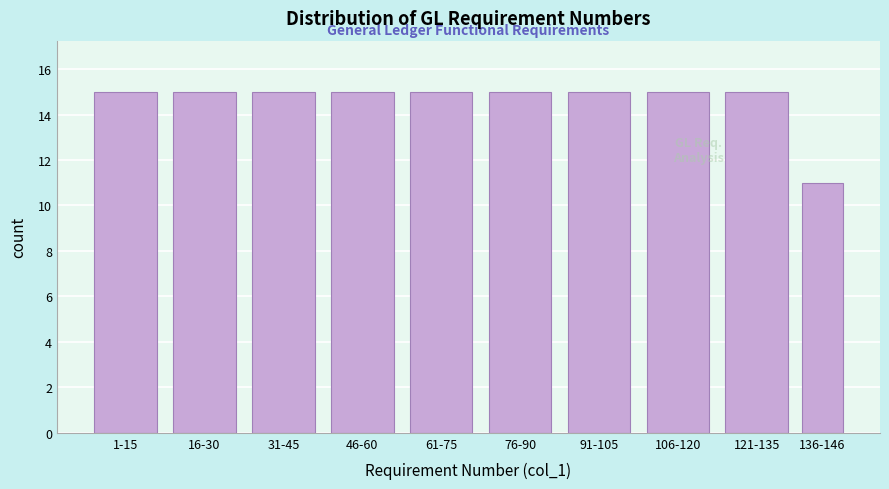

Reading right to left, transcribe all the data shown in this chart.

11	15	15	15	15	15	15	15	15	15